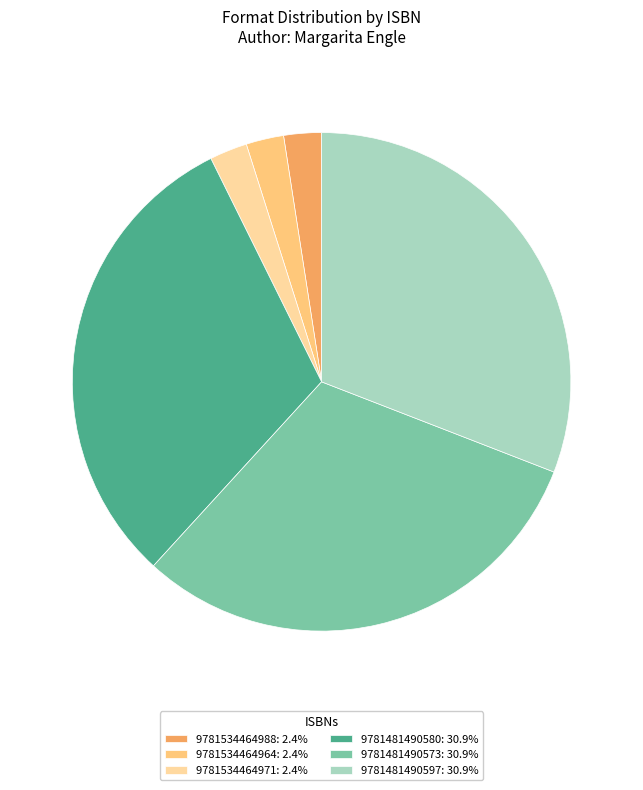

Count the number of slices in the pie.

6